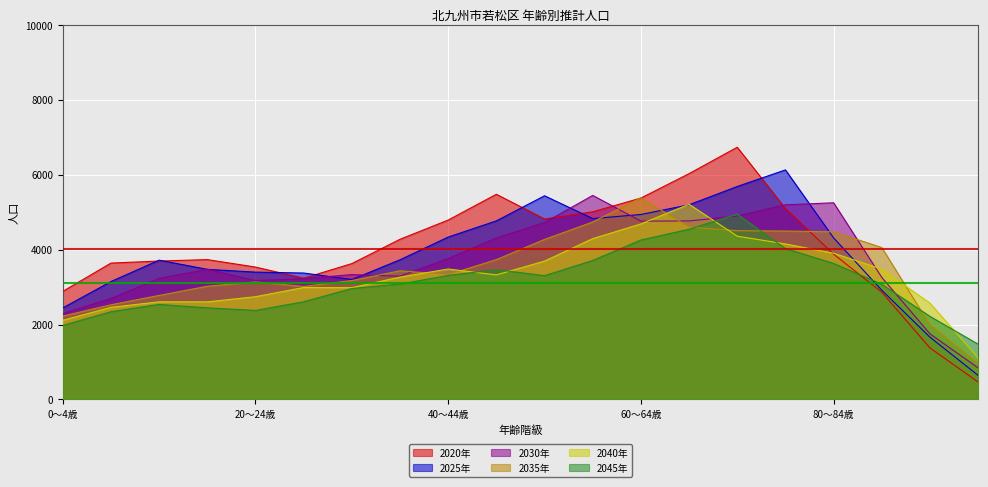

What is the difference between the maximum and minimum values in the 2025年 series?

5486